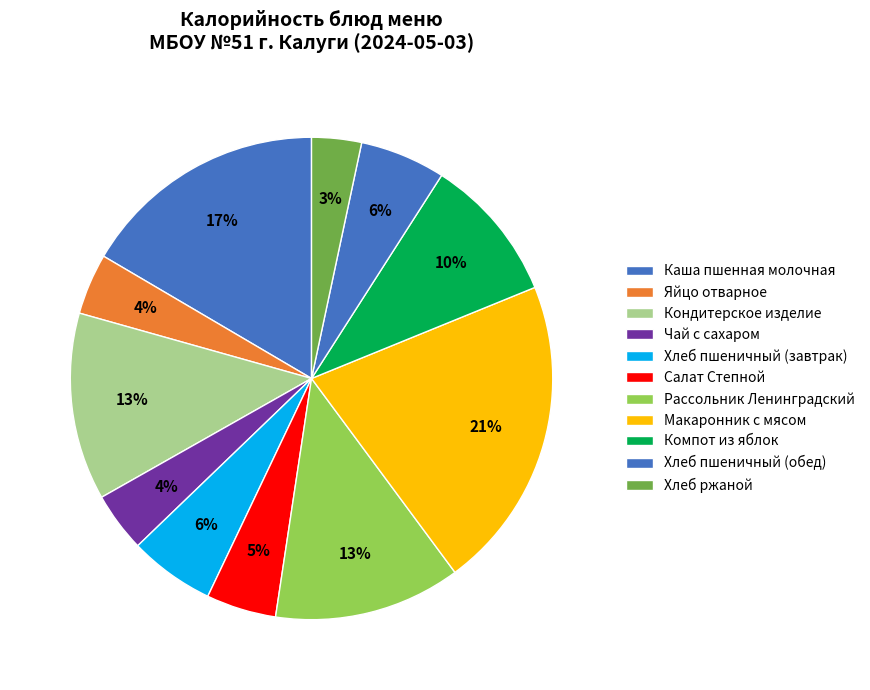

Is Компот из яблок the majority of the pie?

No